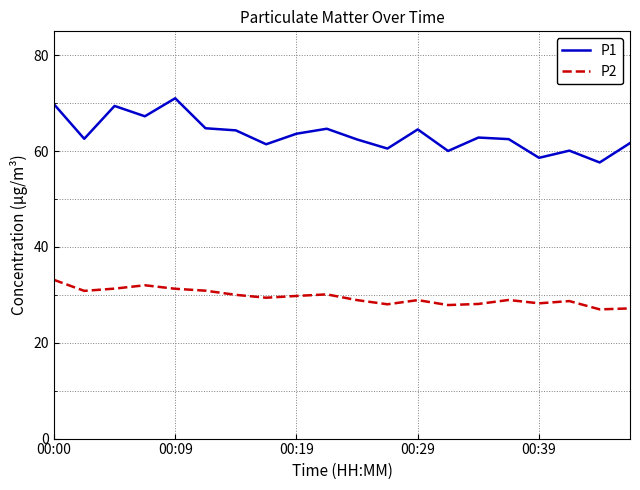

How many series are shown in this chart?

2